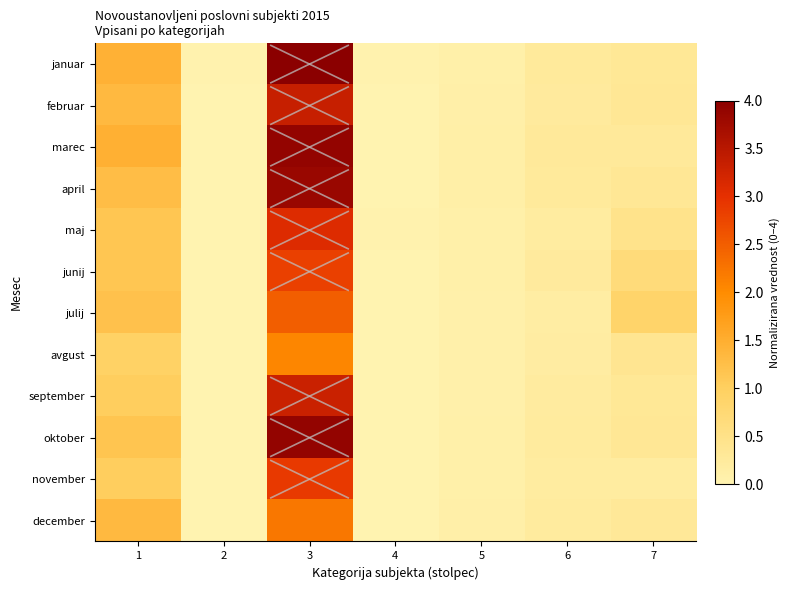

Which series has the largest total across all categories?

januar